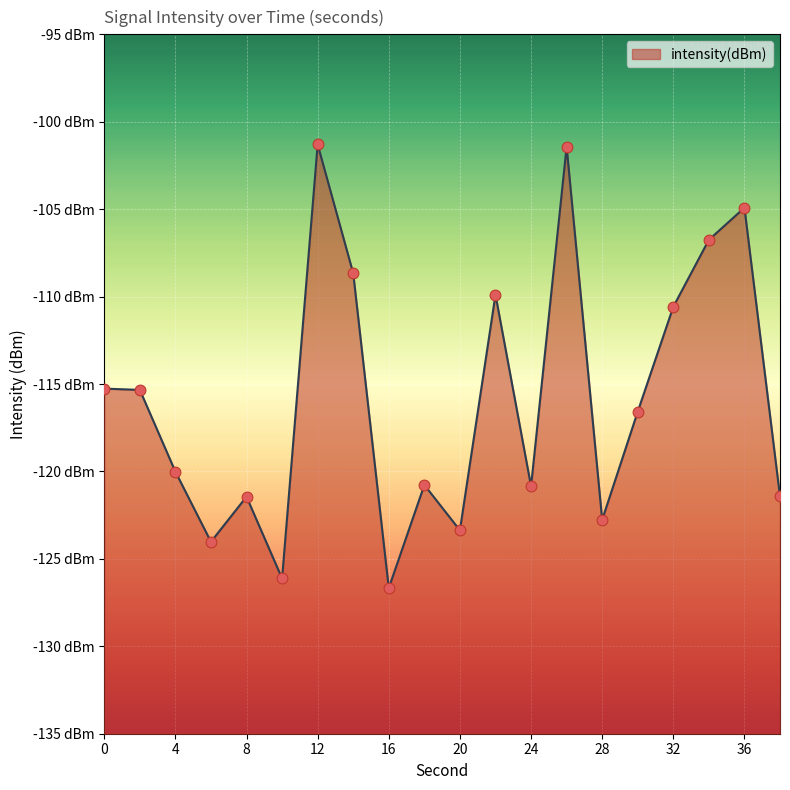

What is the change in value from 26 to 38?

-20.0